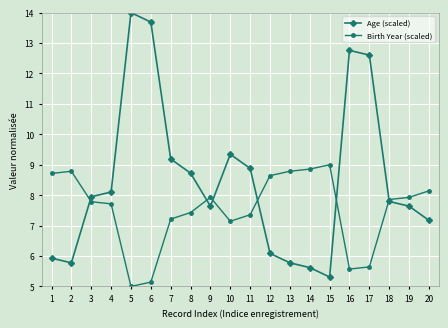

Which category has the highest value across all series?

5